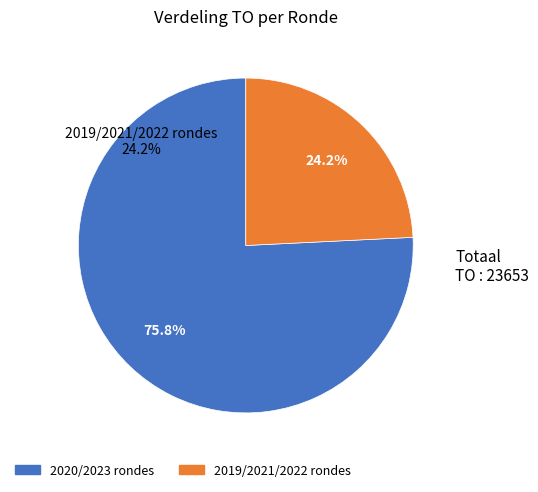

Rank the categories by value from lowest to highest.

2019/2021/2022 rondes, 2020/2023 rondes